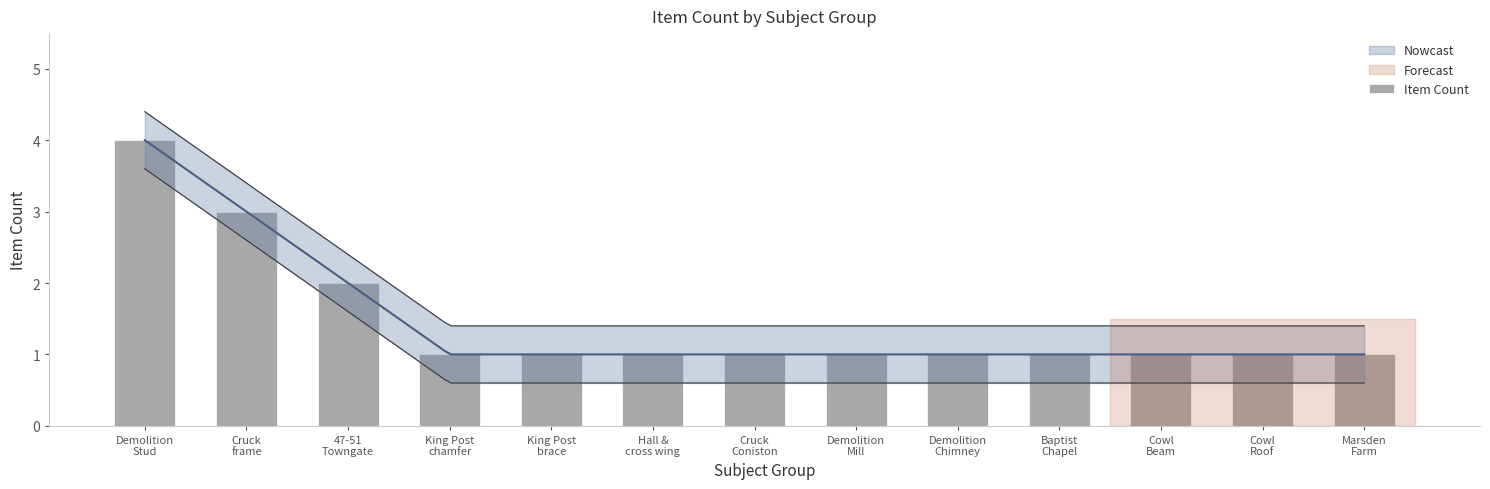

How many values are between 1 and 2?

11